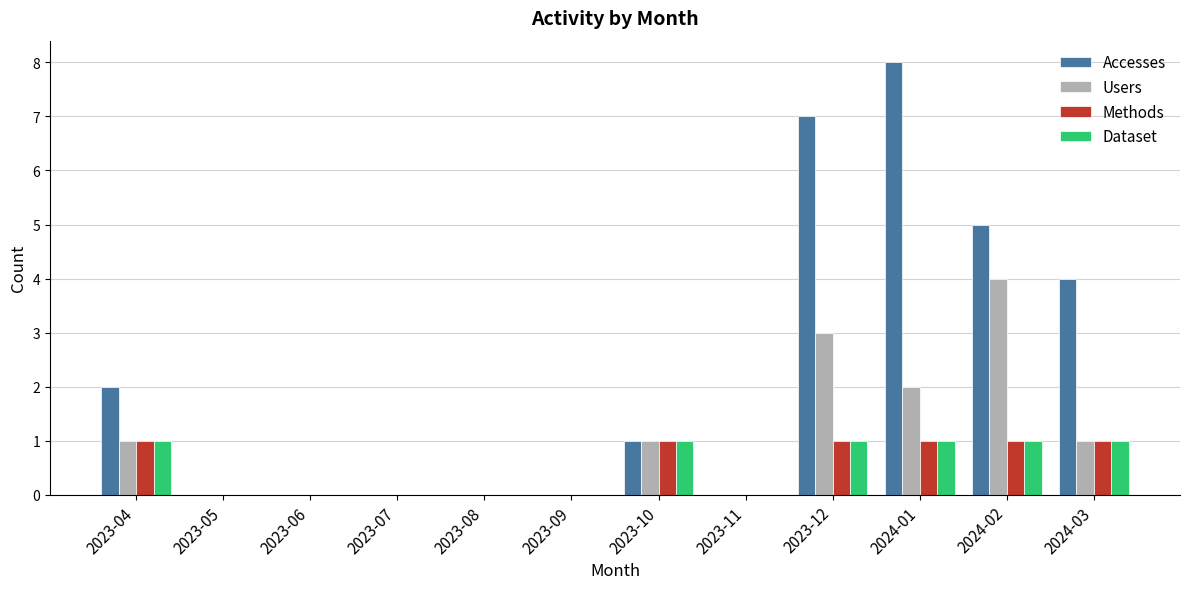

Which category has the highest value in the Accesses series?

2024-01